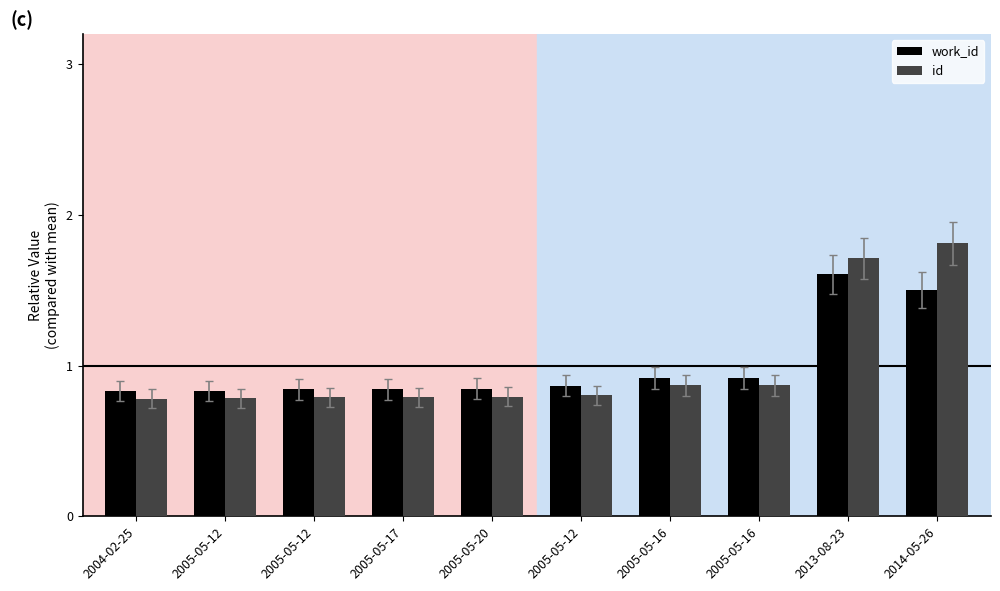

Which series has the widest spread of values?

id